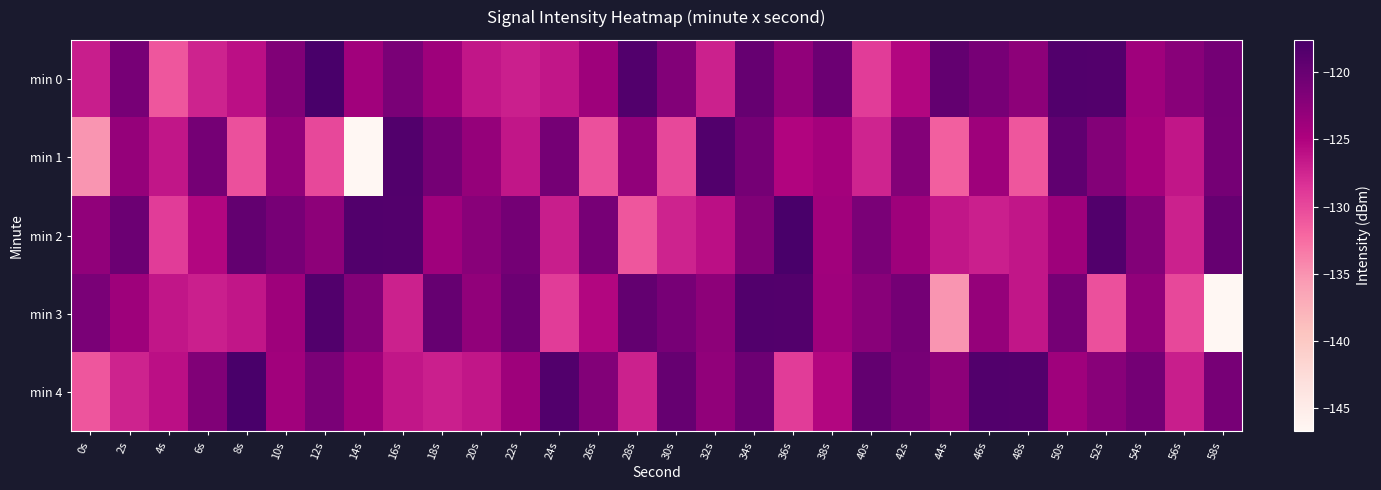

Between 42s and 4s, which is larger?

42s